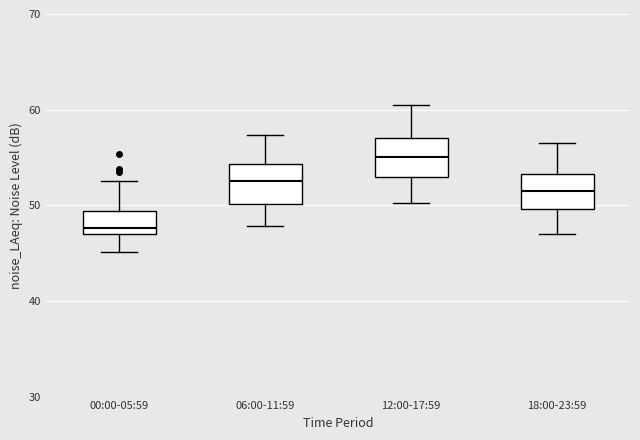

Where is the lower edge of the box for 12:00-17:59 on the y-axis? The values are not printed on the chart, so give them approximately, as read against the axis.

53